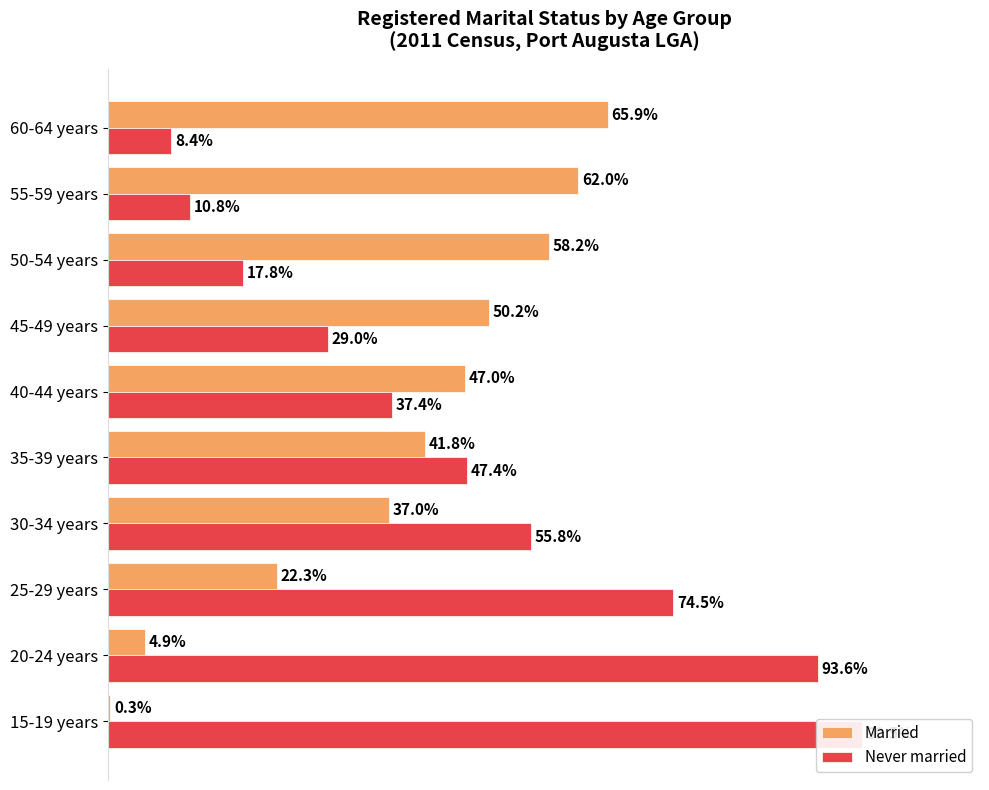

How many series are shown in this chart?

2